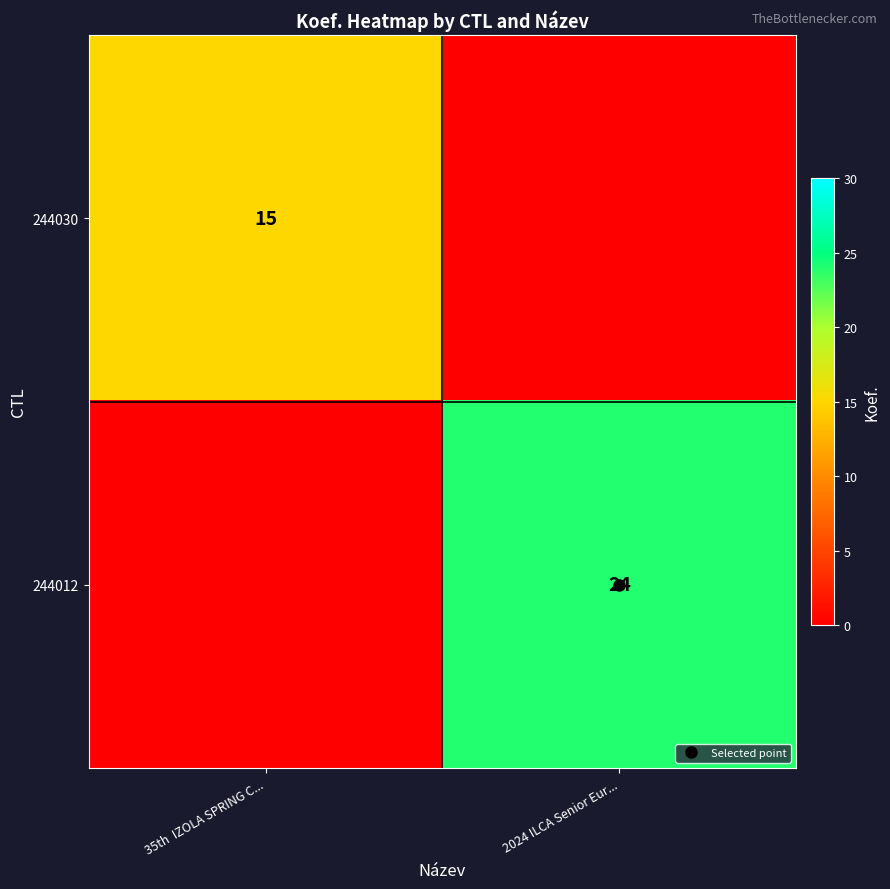

Which category has the lowest value in the 244030 series?

35th IZOLA SPRING C...